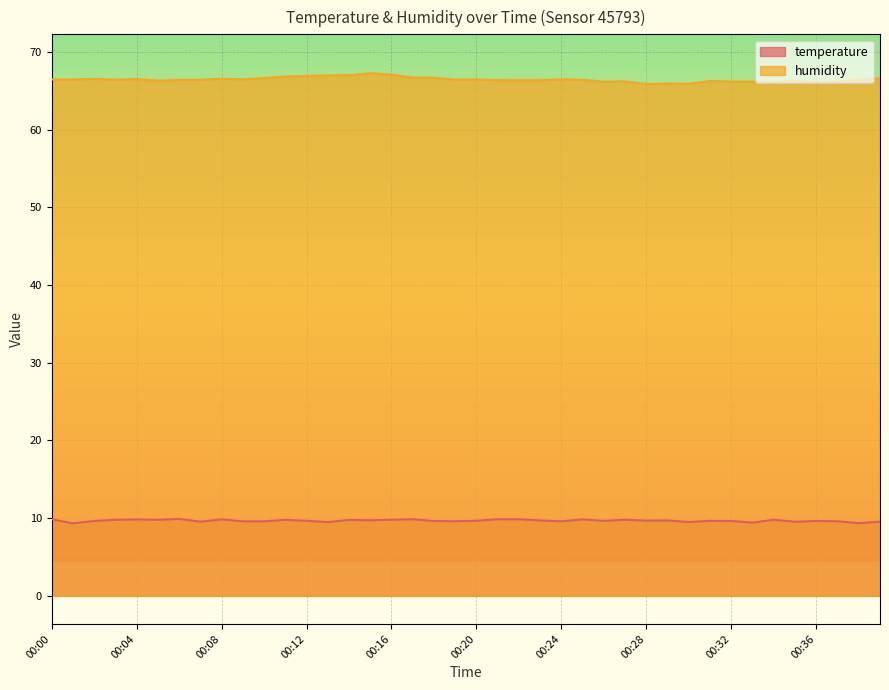

What is the difference between the maximum and second lowest values in the humidity series?

1.4